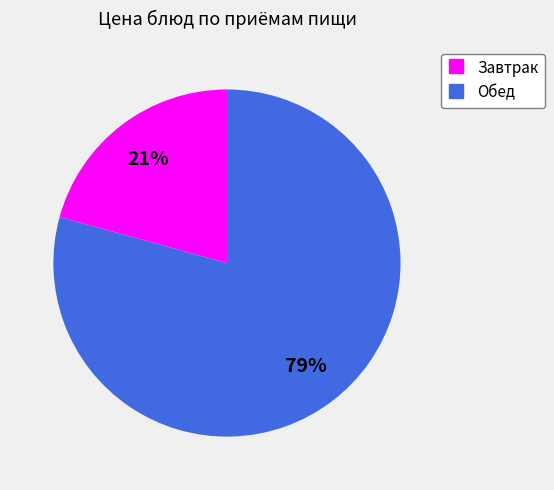

To the nearest percent, what is the average slice percentage?

50%